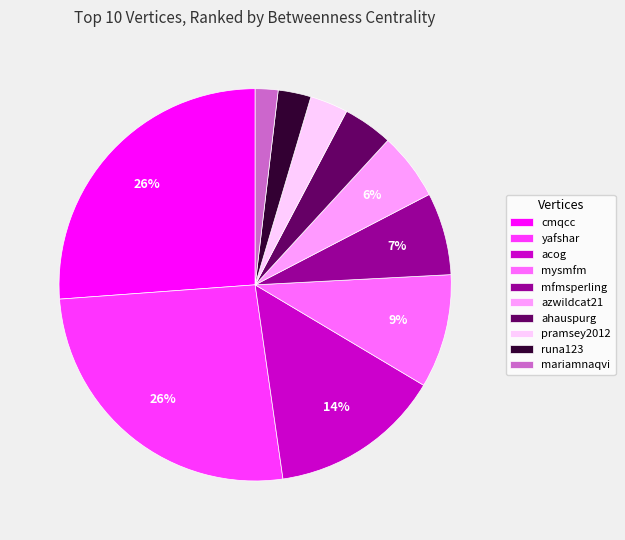

What is the smallest slice in the pie chart?

mariamnaqvi